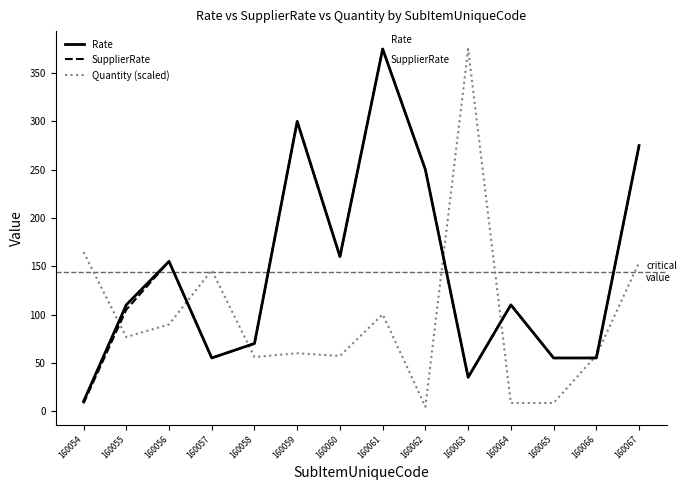

Where is Quantity (scaled) nearest to the value 189?

160054